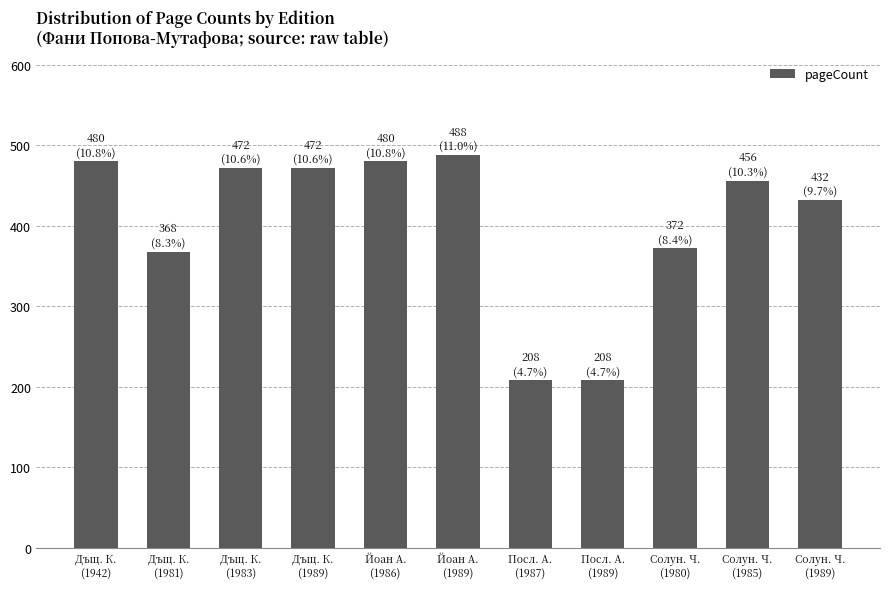

What is the change in value from Солун. Ч.
(1980) to Солун. Ч.
(1985)?

+84